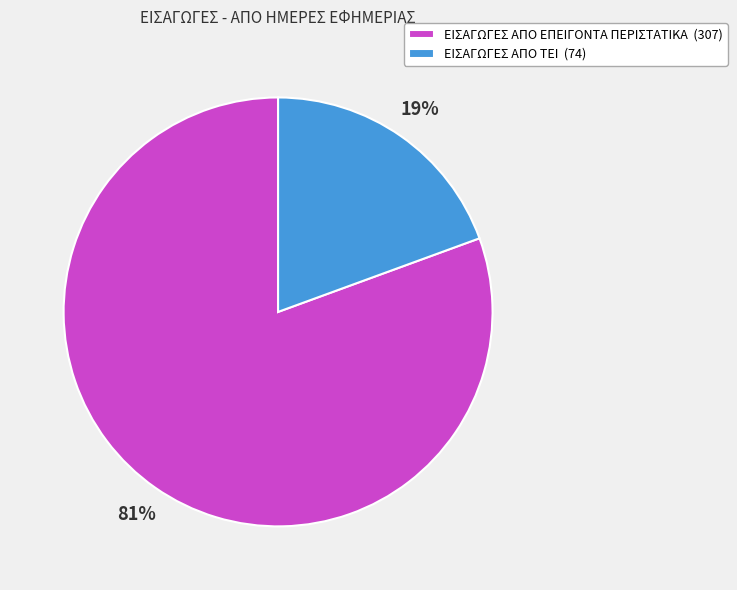

True or false: ΕΙΣΑΓΩΓΕΣ ΑΠΟ ΕΠΕΙΓΟΝΤΑ ΠΕΡΙΣΤΑΤΙΚΑ accounts for 75% of the total.

False